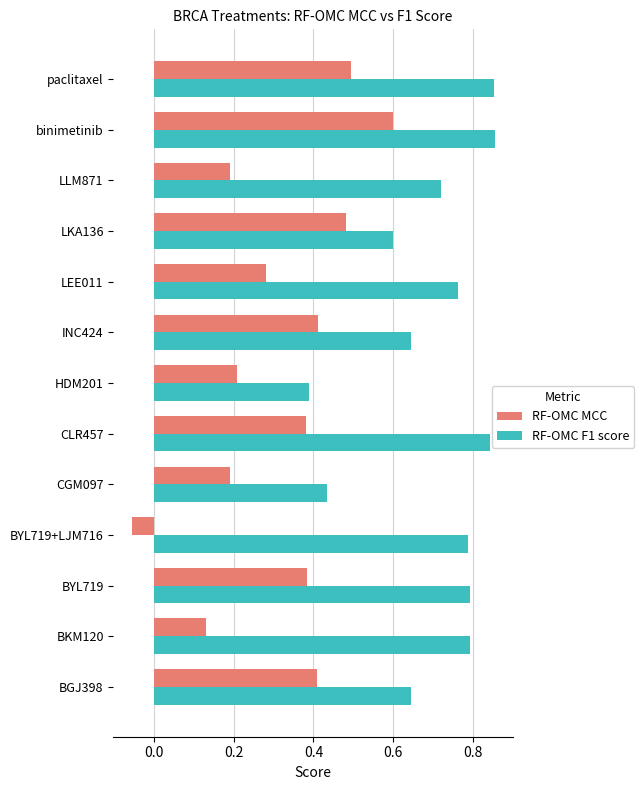

What is the sum of all RF-OMC MCC values?

4.1